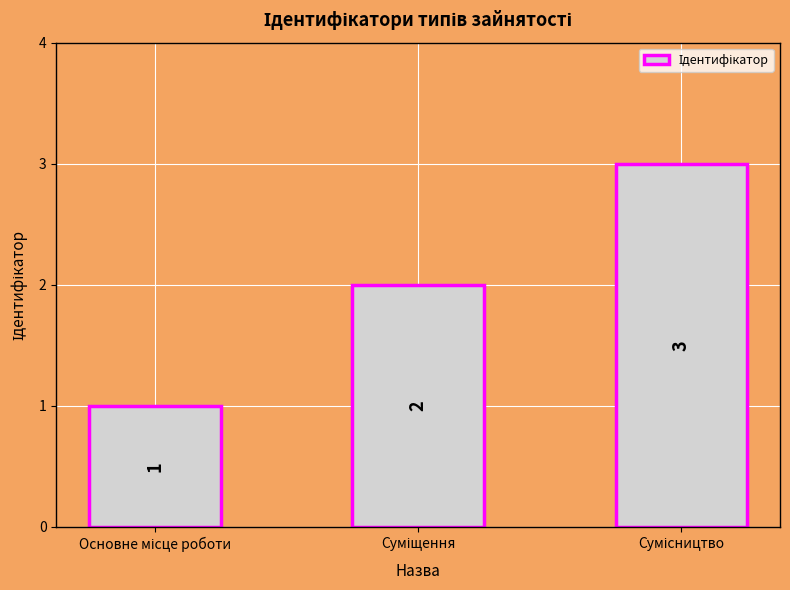

What is the maximum value shown in the chart?

3